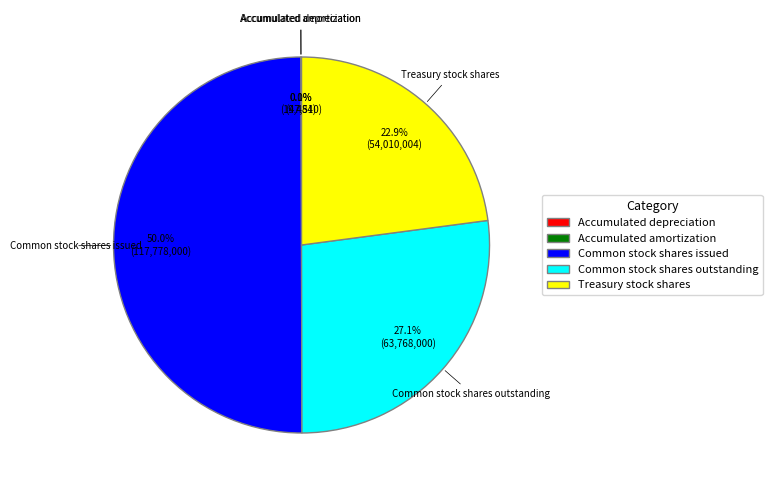

To the nearest percent, what portion does Common stock shares issued represent?

50%